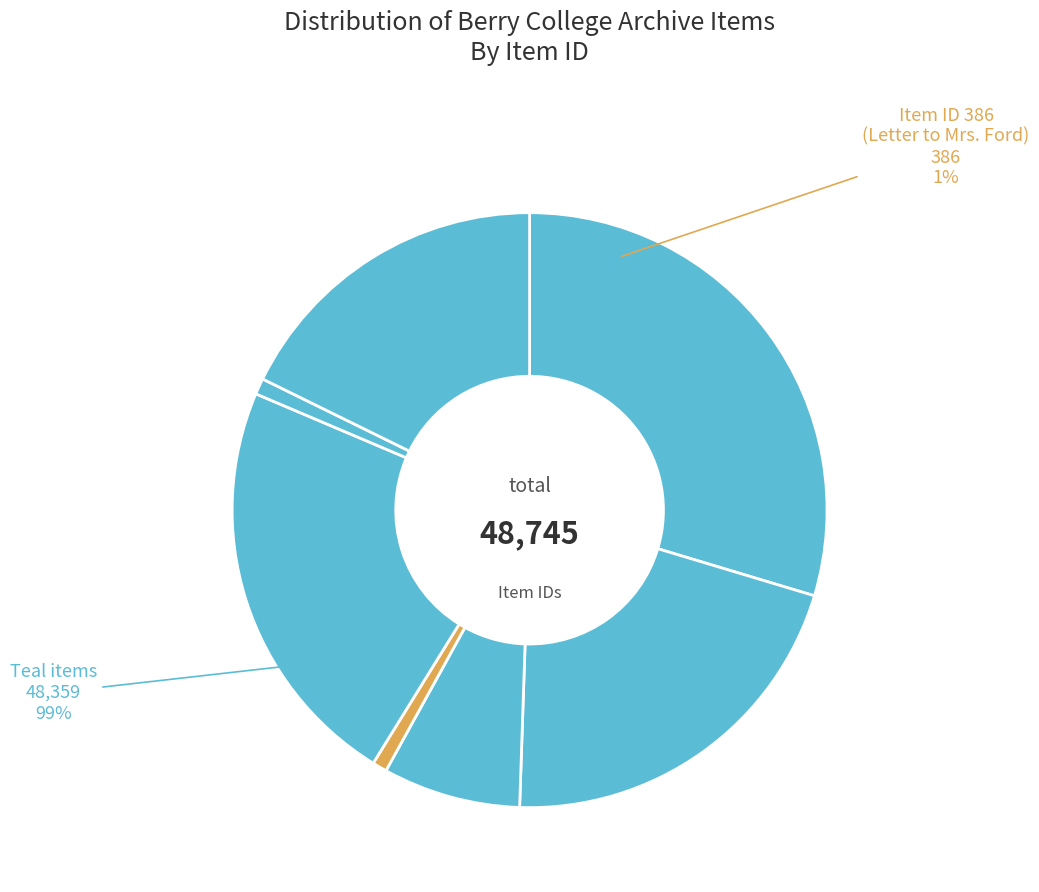

To the nearest percent, what is the combined percentage of Letter to Martha Berry from George Foster Peabody and Letter to Mrs. Ford?

19%